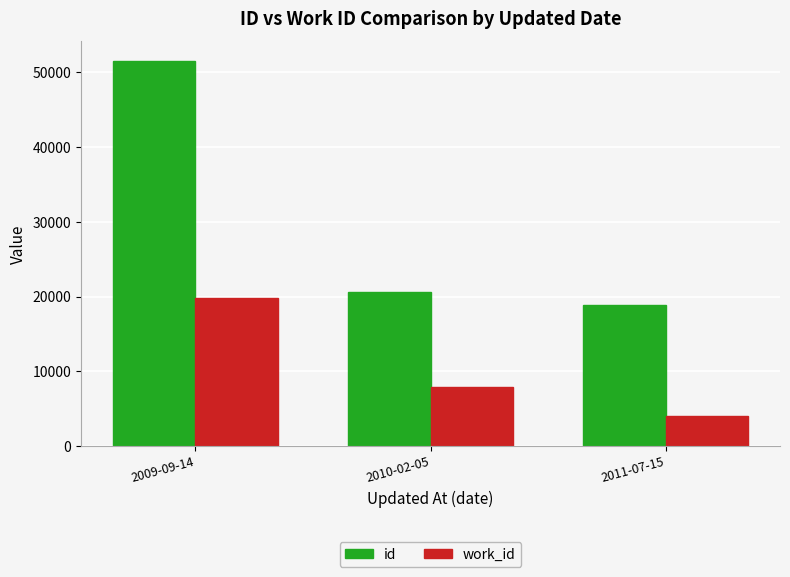

What is the label of the 1st bar from the right?

2011-07-15